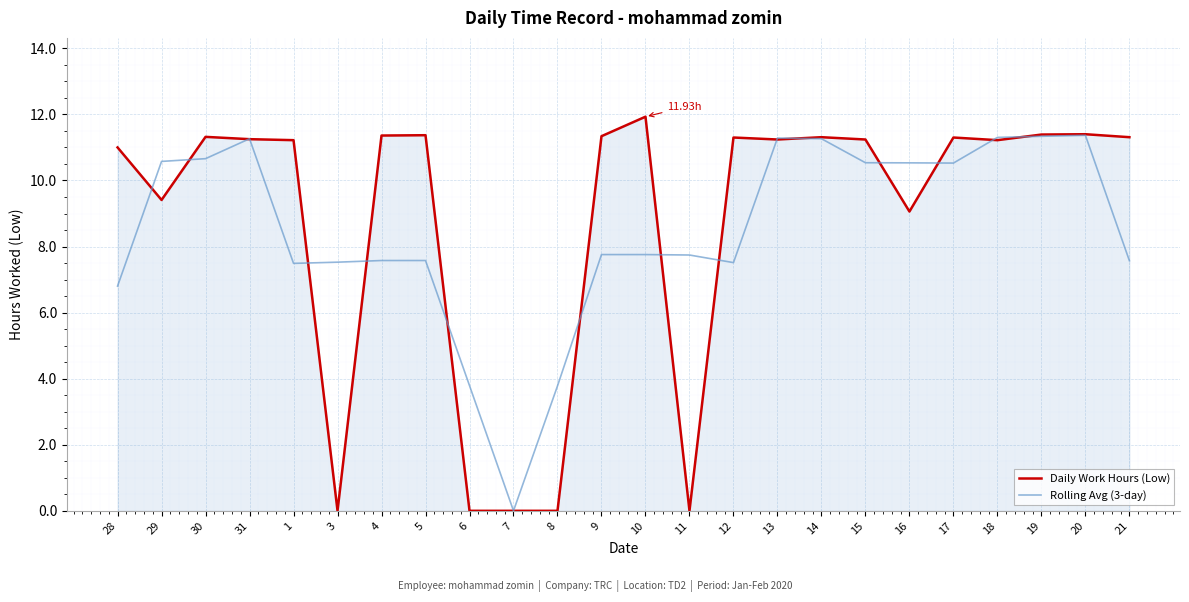

How many lines are shown in the chart?

2